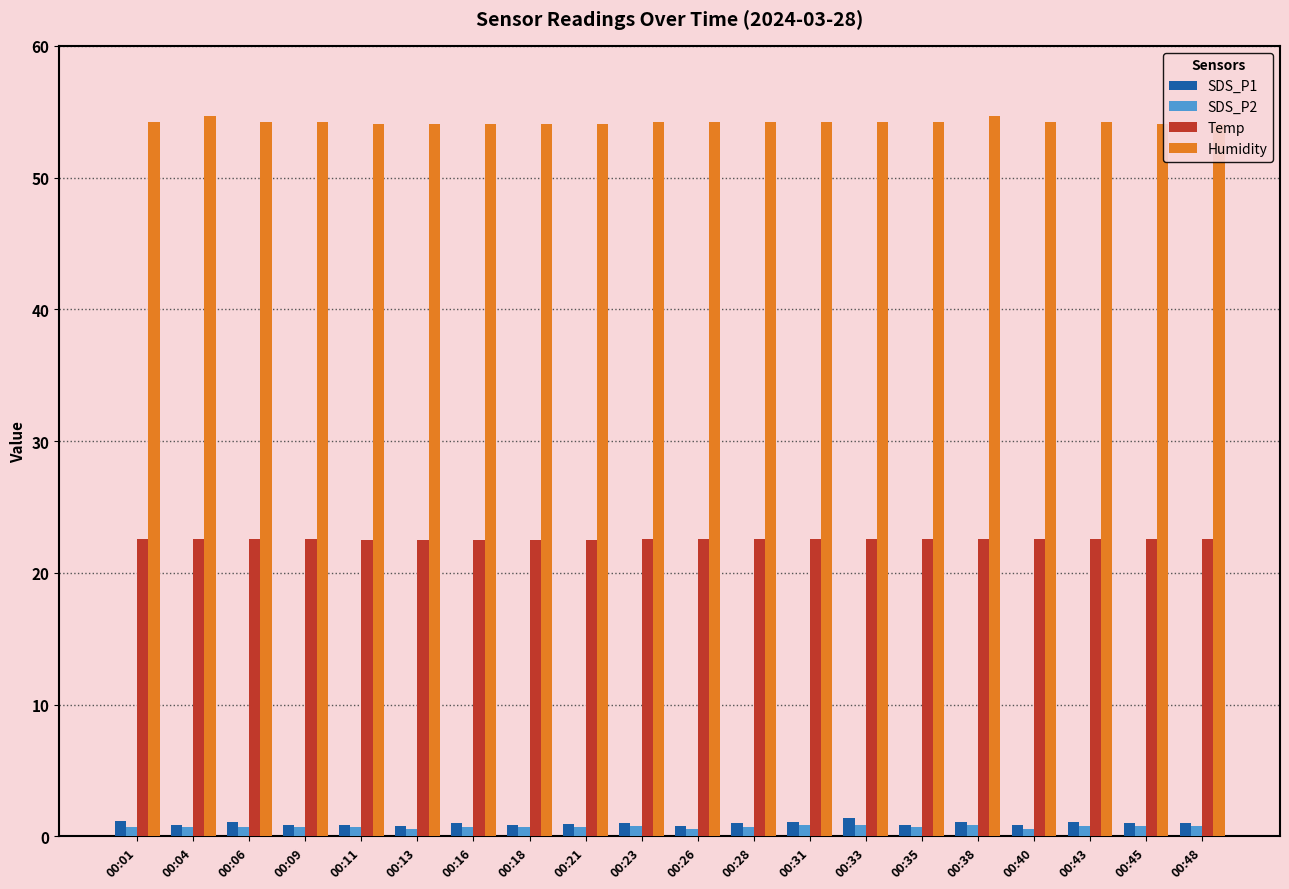

What is the difference between the maximum and minimum values in the SDS_P2 series?

0.3